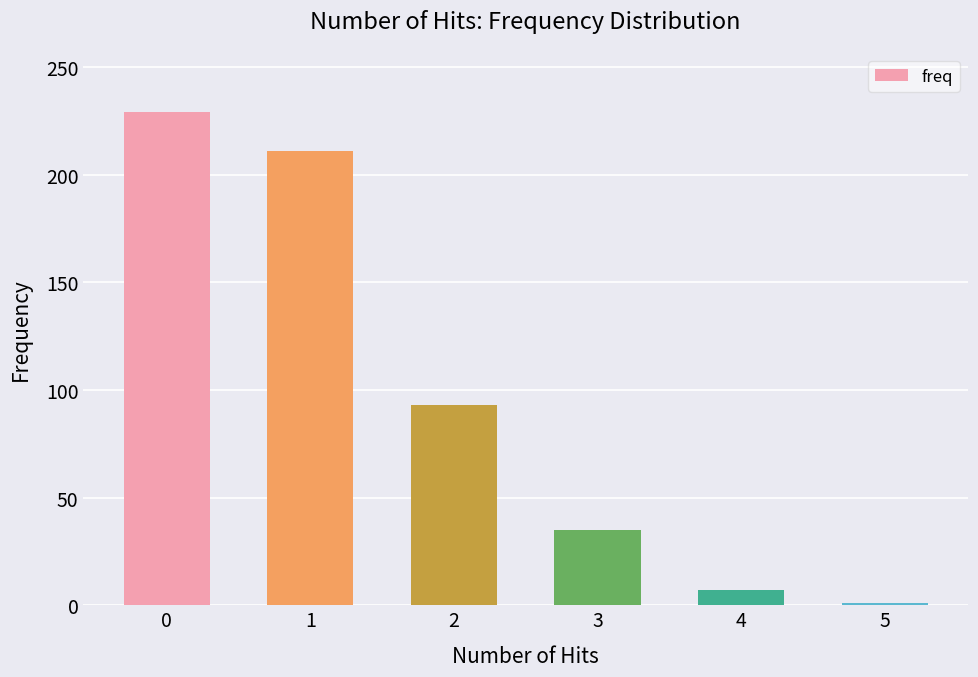

What is the value of the 1st bar from the left?

229